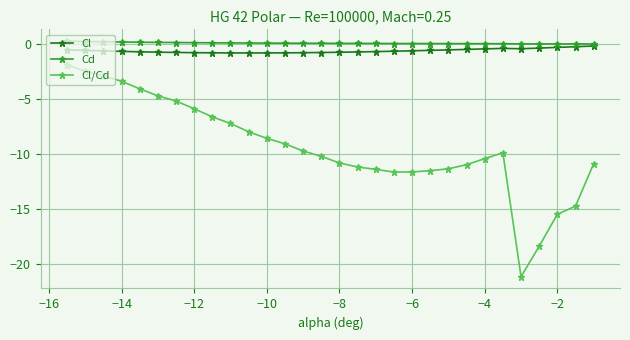

In Cl/Cd, how many points are higher than both neighbors (excluding endpoints)?

1